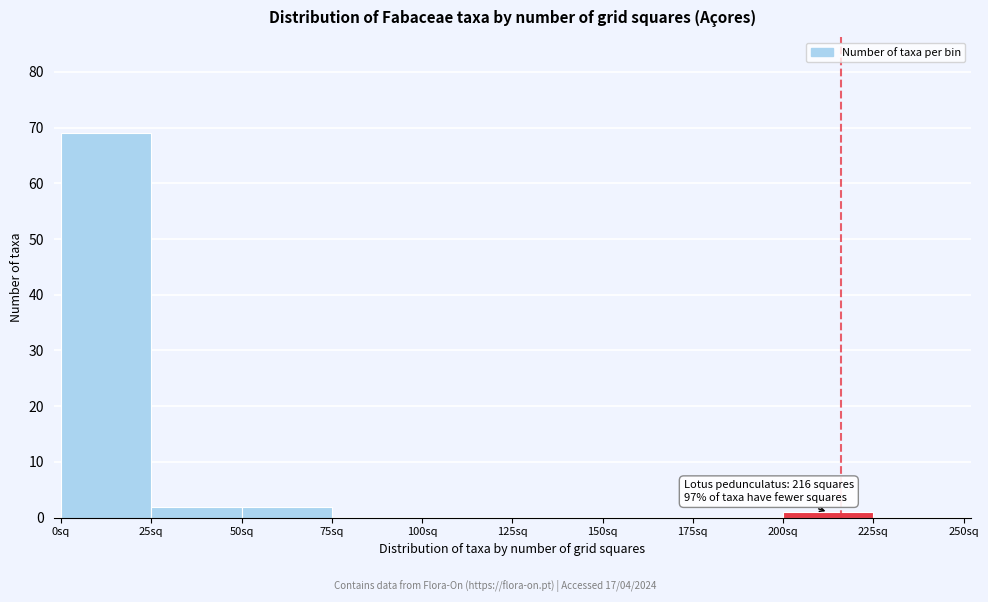

Over which range of the x-axis is the bar tallest?

0 to 25